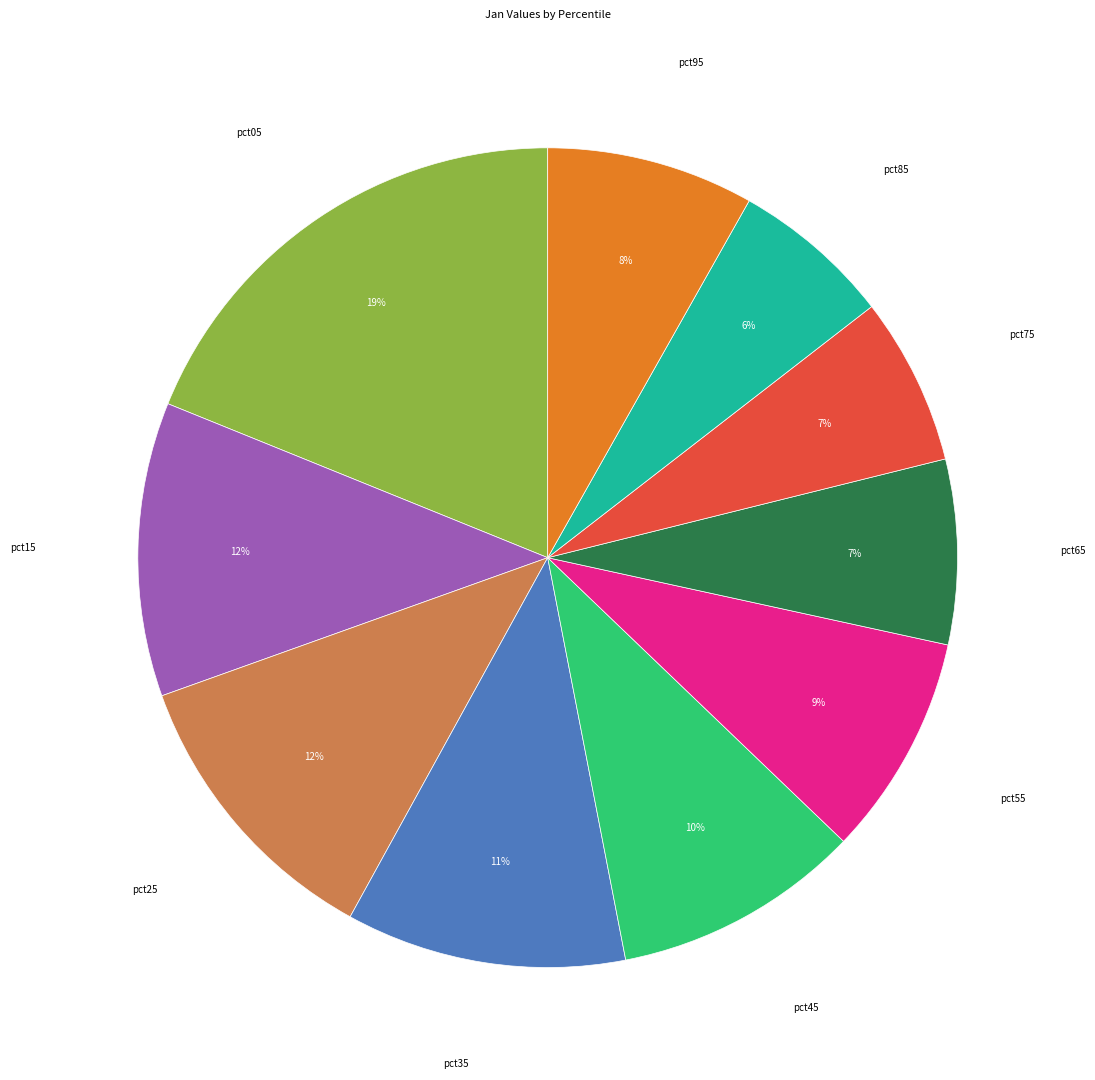

To the nearest percent, what is the difference between the largest and smallest slice percentages?

13%